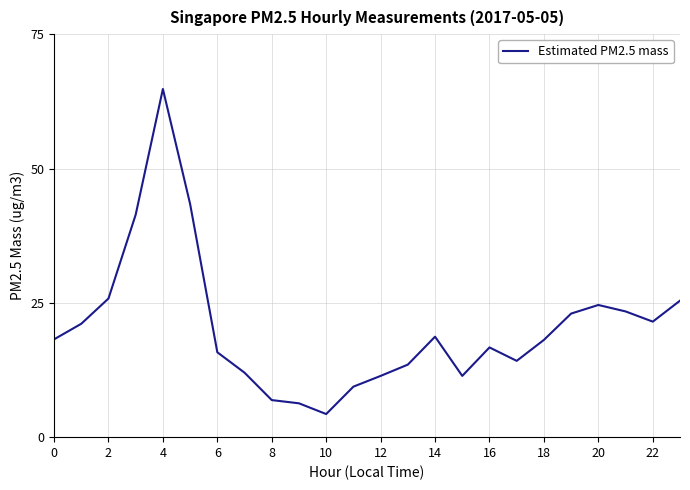

What is the difference between the maximum and minimum values?

60.5